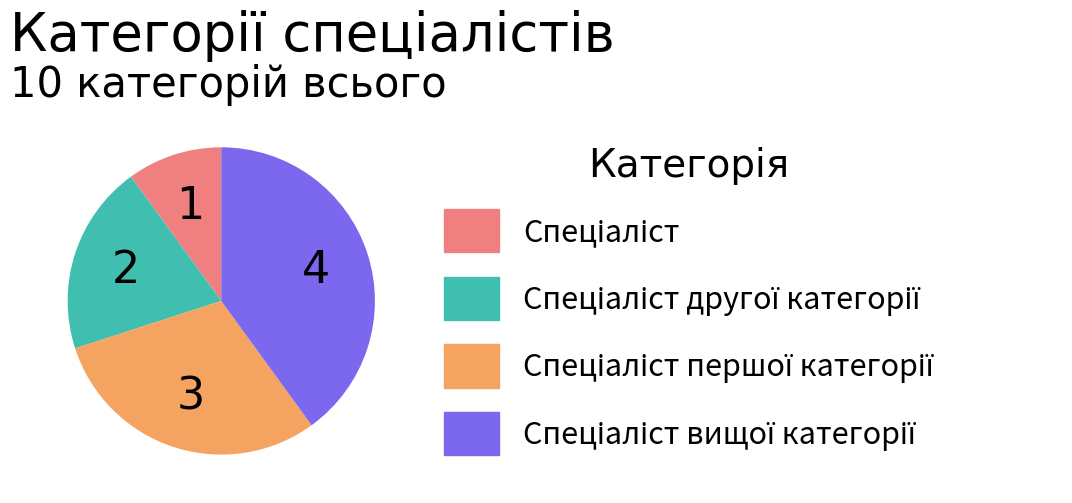

Is there a majority slice in this chart?

No